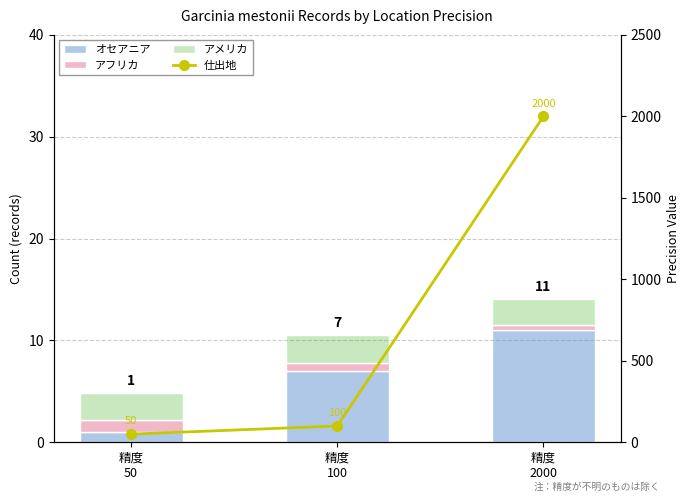

Where is 仕出地 nearest to the value 1025?

精度
100